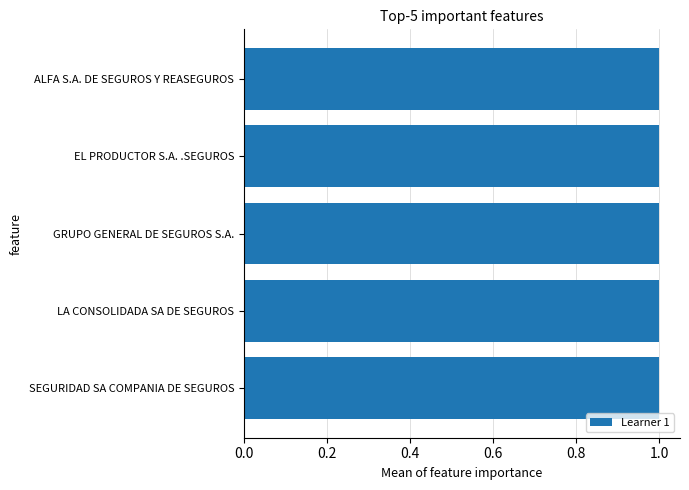

What is the smallest value displayed?

1.0